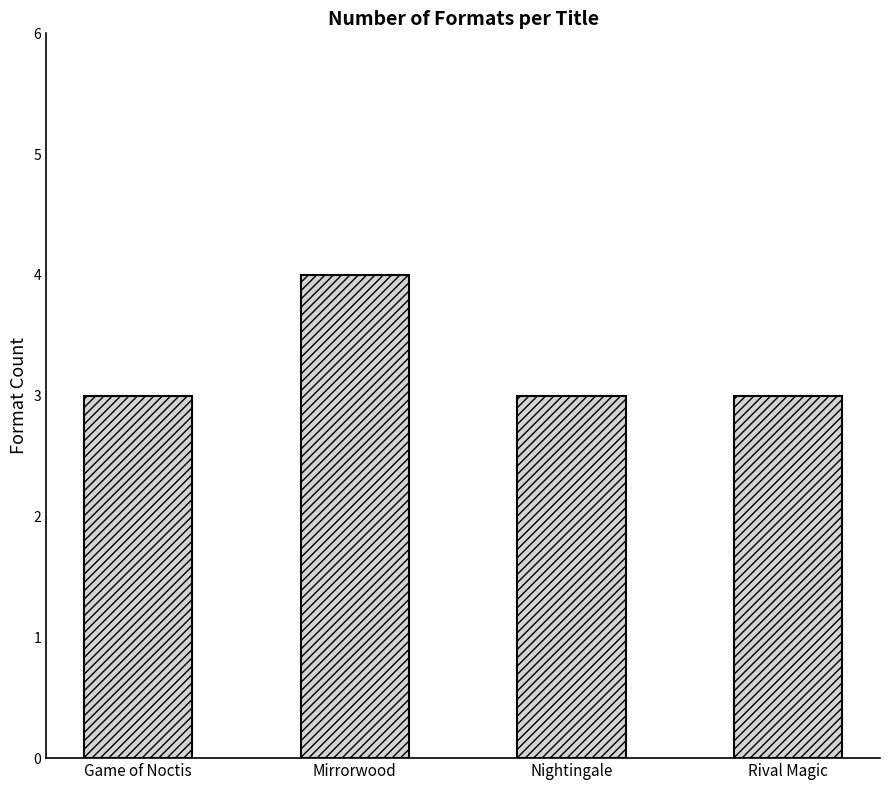

Reading left to right, what are all the values shown in this chart?

3	4	3	3